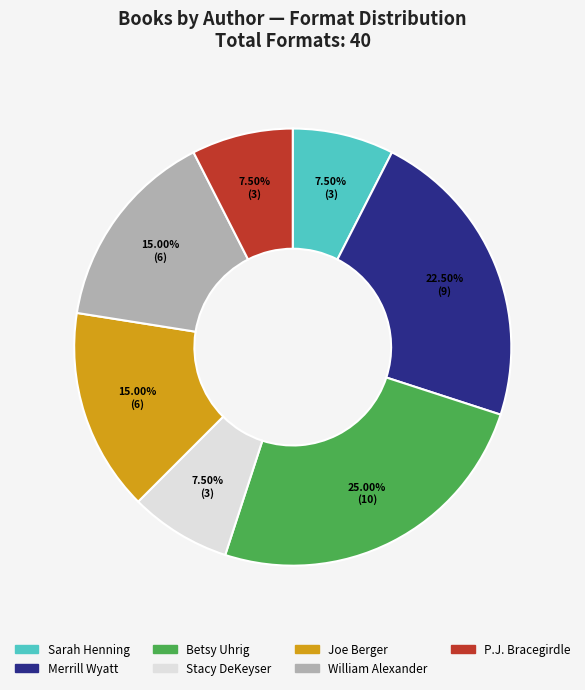

Does Stacy DeKeyser represent more than half of the total?

No